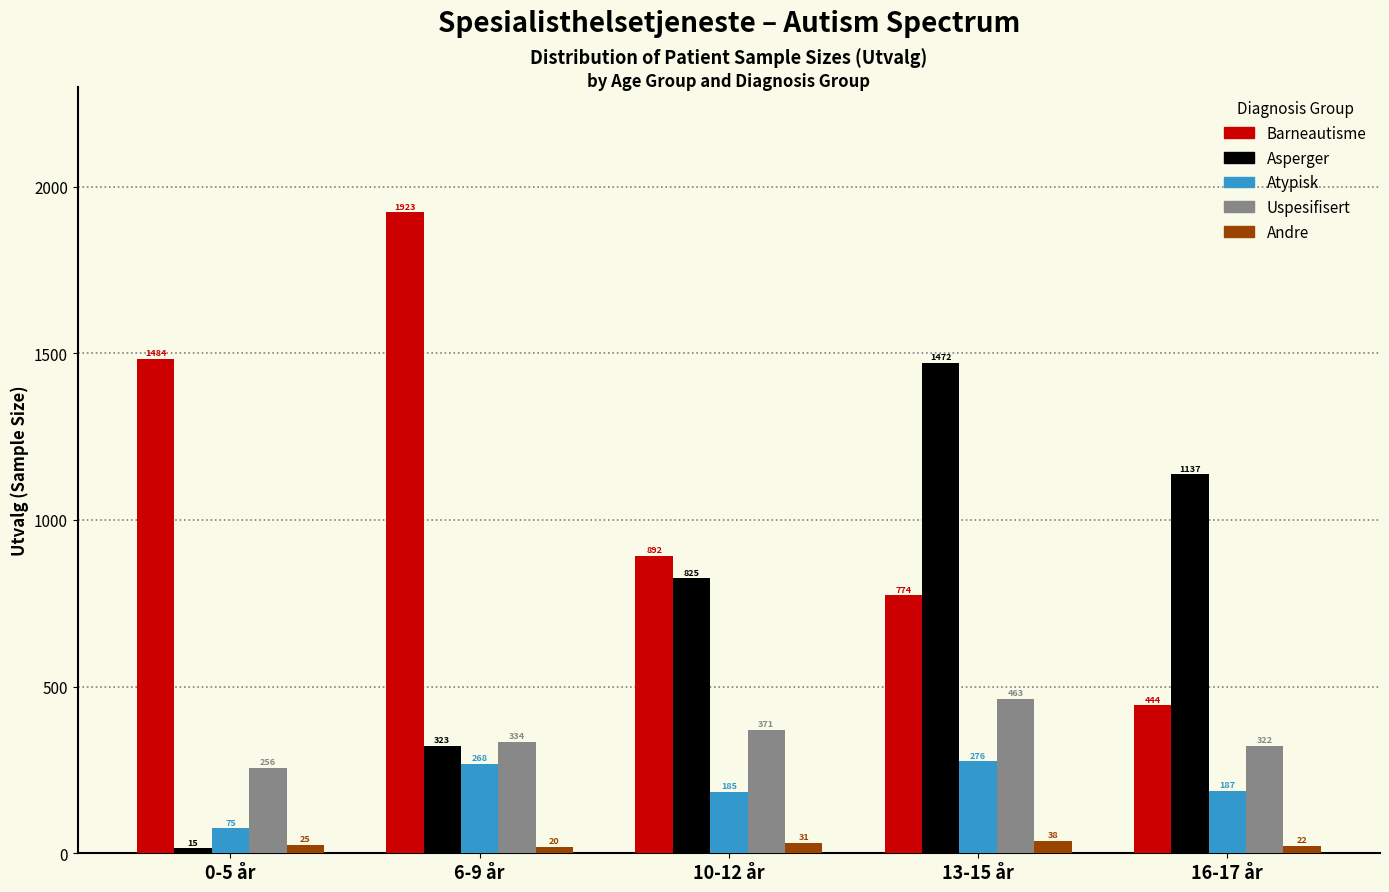

Reading left to right, list all the values displayed in this chart.

Barneautisme: 0-5 år=1484	6-9 år=1923	10-12 år=892	13-15 år=774	16-17 år=444
Asperger: 0-5 år=15	6-9 år=323	10-12 år=825	13-15 år=1472	16-17 år=1137
Atypisk: 0-5 år=75	6-9 år=268	10-12 år=185	13-15 år=276	16-17 år=187
Uspesifisert: 0-5 år=256	6-9 år=334	10-12 år=371	13-15 år=463	16-17 år=322
Andre: 0-5 år=25	6-9 år=20	10-12 år=31	13-15 år=38	16-17 år=22